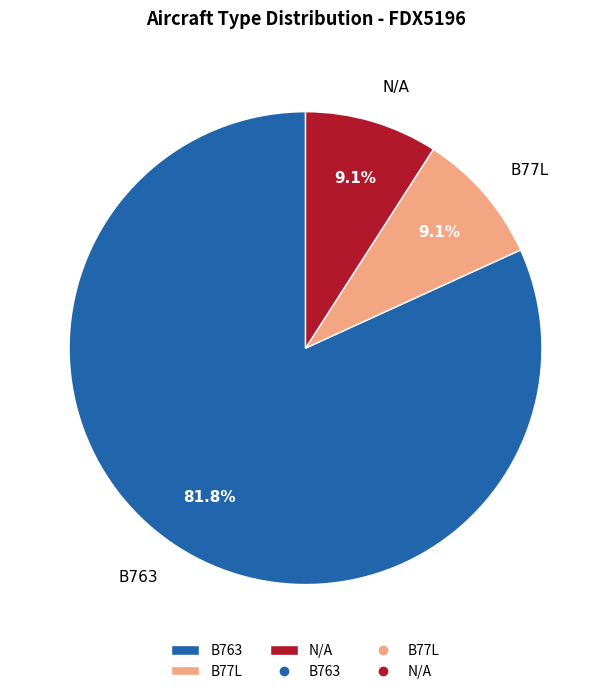

To the nearest percent, what portion does N/A represent?

9%